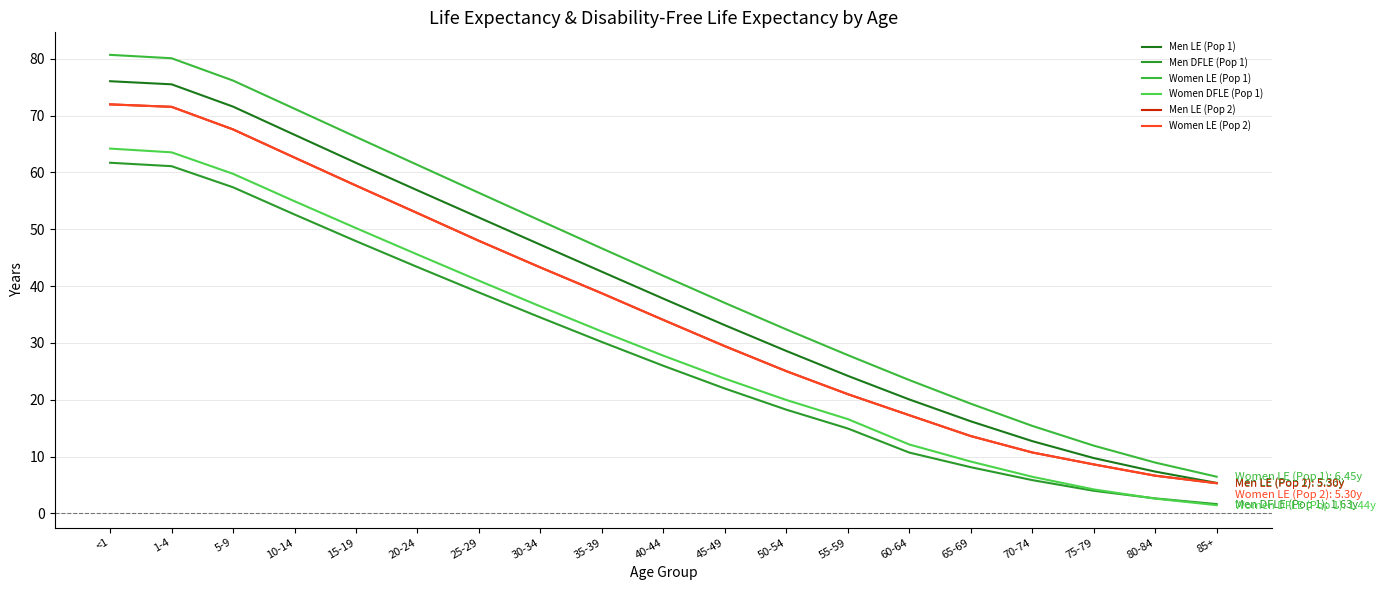

Does the chart have visible grid lines?

Yes